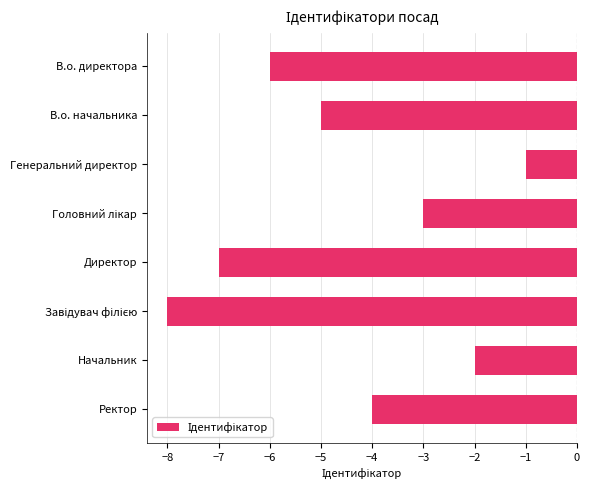

Count the values in the range -6 to -2.

5